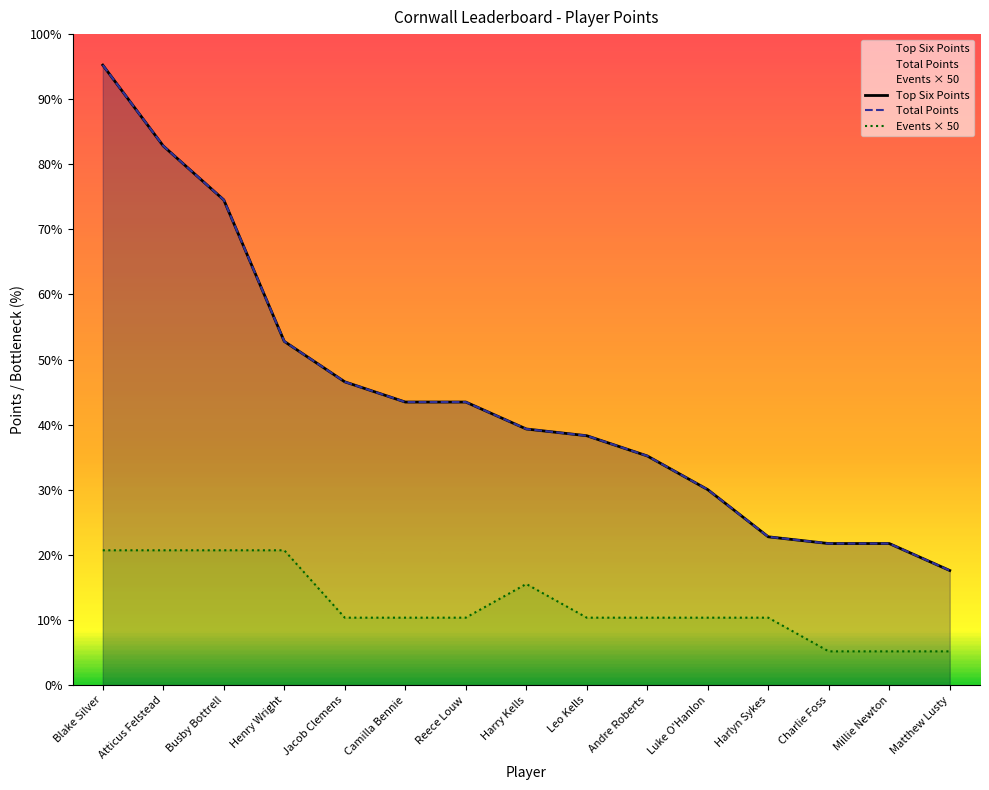

Reading right to left, list all the values displayed in this chart.

Top Six Points: Matthew Lusty=170	Millie Newton=210	Charlie Foss=210	Harlyn Sykes=220	Luke O'Hanlon=290	Andre Roberts=340	Leo Kells=370	Harry Kells=380	Reece Louw=420	Camilla Bennie=420	Jacob Clemens=450	Henry Wright=510	Busby Bottrell=720	Atticus Felstead=800	Blake Silver=920
Total Points: Matthew Lusty=170	Millie Newton=210	Charlie Foss=210	Harlyn Sykes=220	Luke O'Hanlon=290	Andre Roberts=340	Leo Kells=370	Harry Kells=380	Reece Louw=420	Camilla Bennie=420	Jacob Clemens=450	Henry Wright=510	Busby Bottrell=720	Atticus Felstead=800	Blake Silver=920
Events × 50: Matthew Lusty=50	Millie Newton=50	Charlie Foss=50	Harlyn Sykes=100	Luke O'Hanlon=100	Andre Roberts=100	Leo Kells=100	Harry Kells=150	Reece Louw=100	Camilla Bennie=100	Jacob Clemens=100	Henry Wright=200	Busby Bottrell=200	Atticus Felstead=200	Blake Silver=200